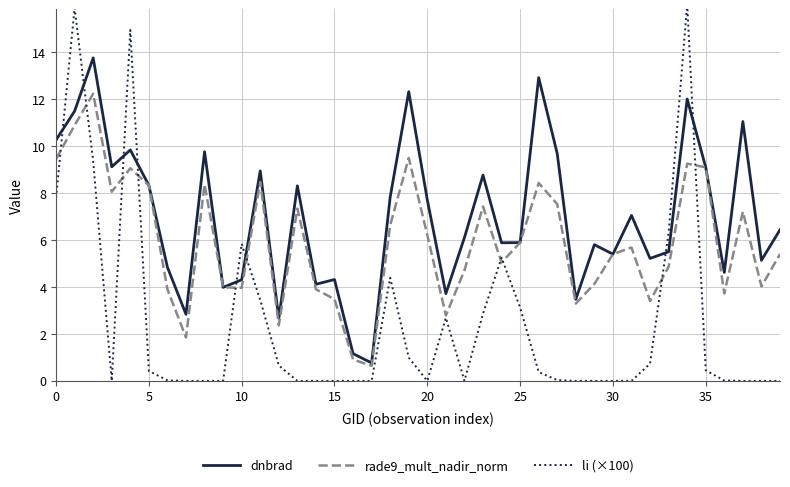

What is the maximum value shown in the chart?

16.0